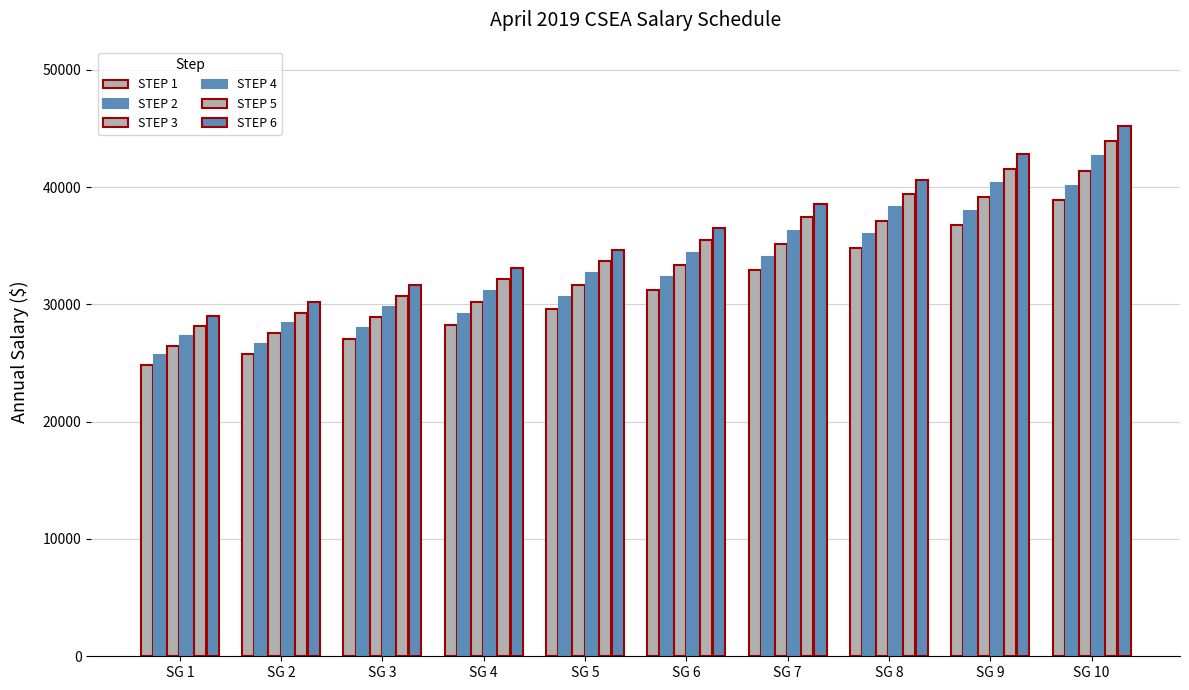

Which series changed the most between SG 1 and SG 10?

STEP 6